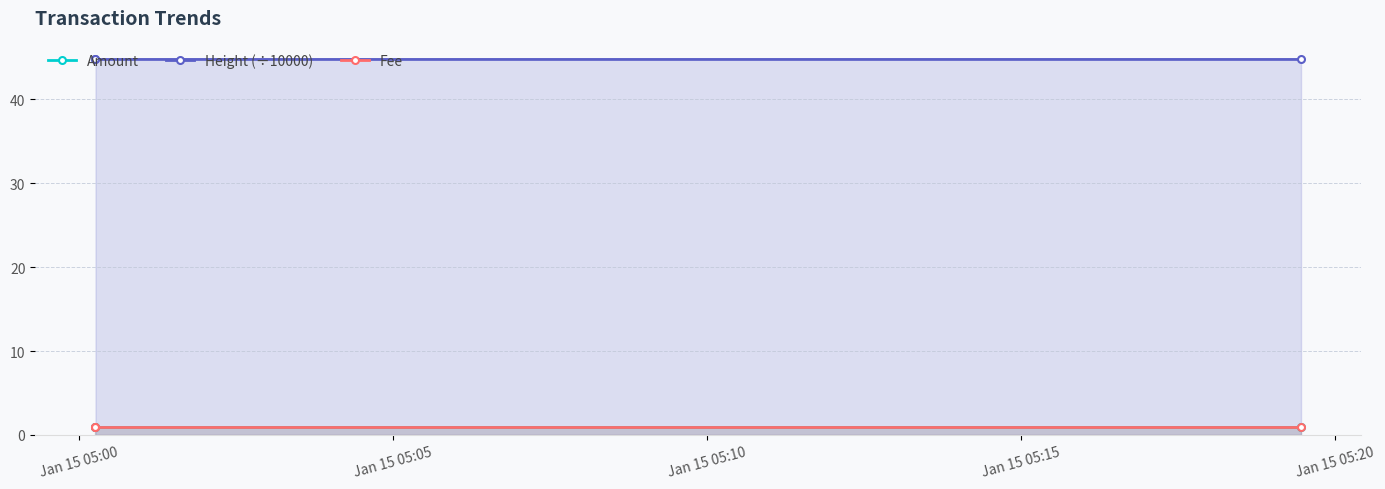

Which label corresponds to the smallest value in the chart?

Jan 15 05:00